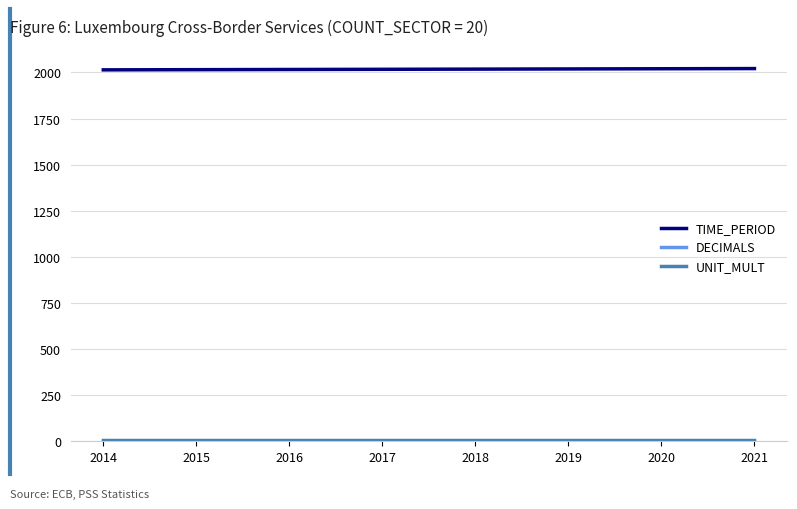

Which series has the largest total across all categories?

TIME_PERIOD